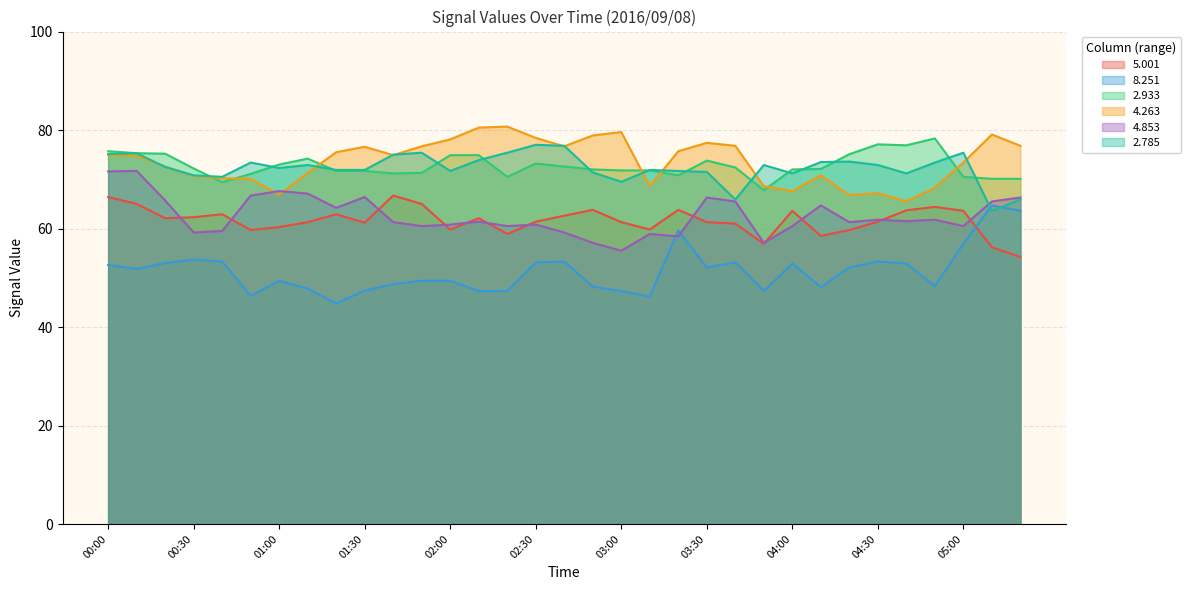

What is the total value across all series at 01:20?

391.0